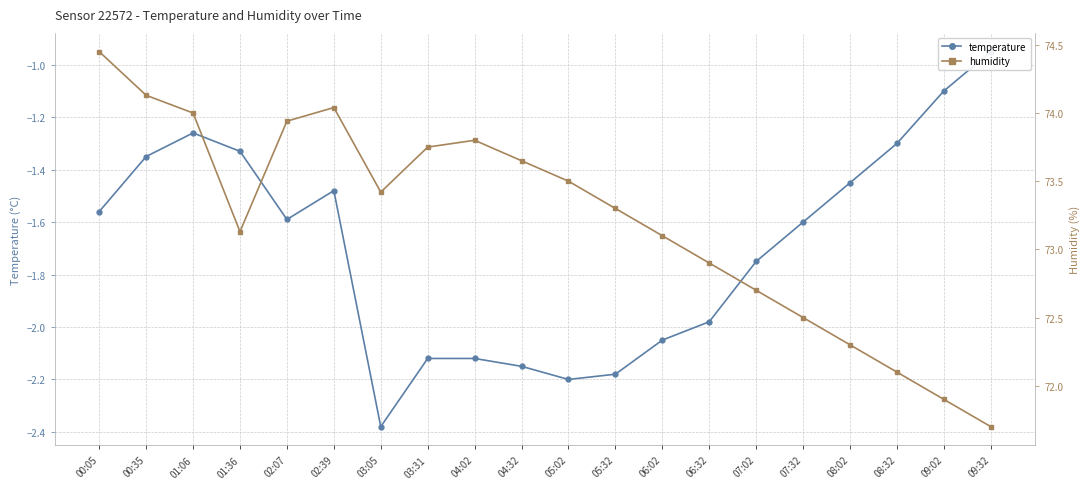

How many data points in temperature are less than -1?

19